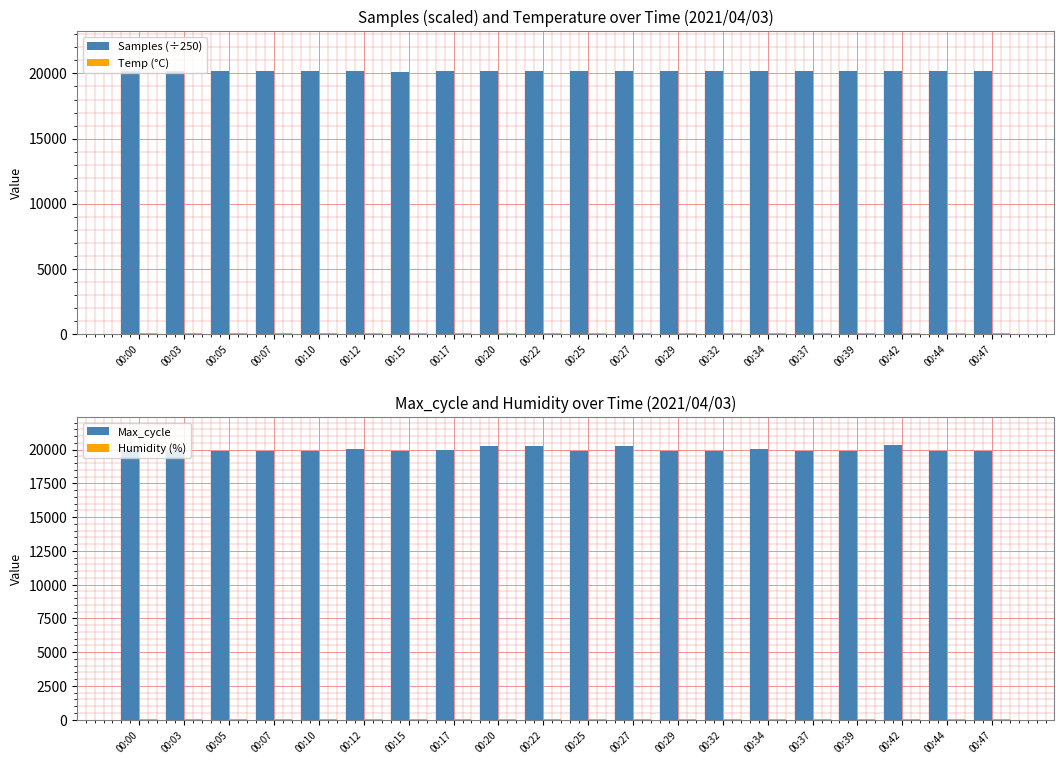

How many data points in Temp (°C) are above 20?

17